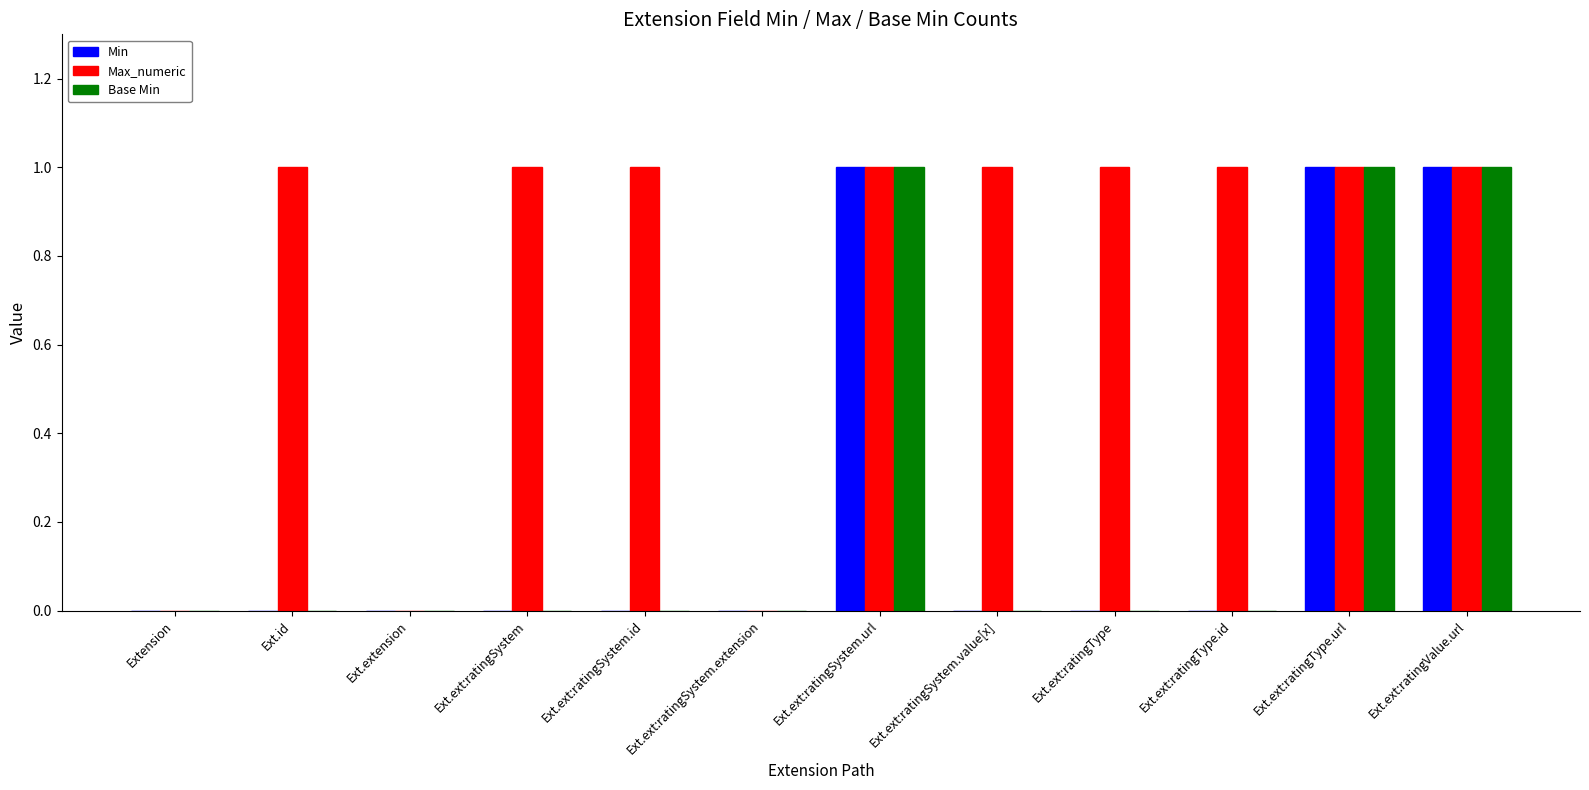

How many Base Min values are between 0 and 1?

12